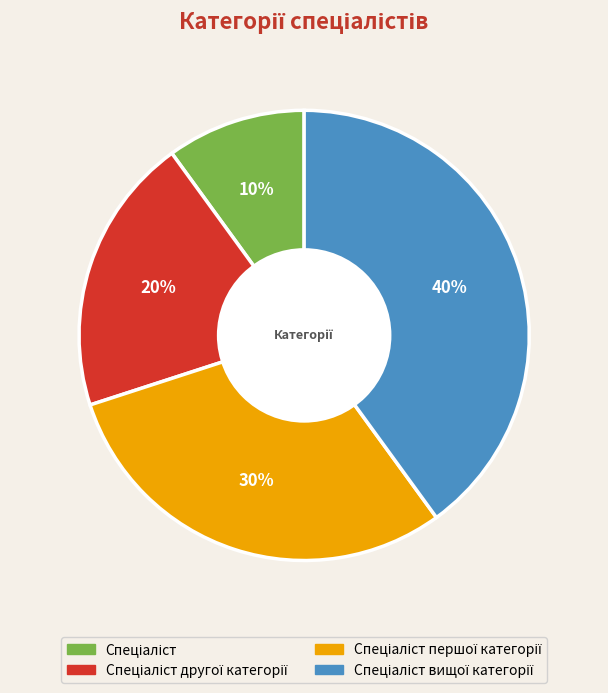

To the nearest percent, what is the average slice percentage?

25%